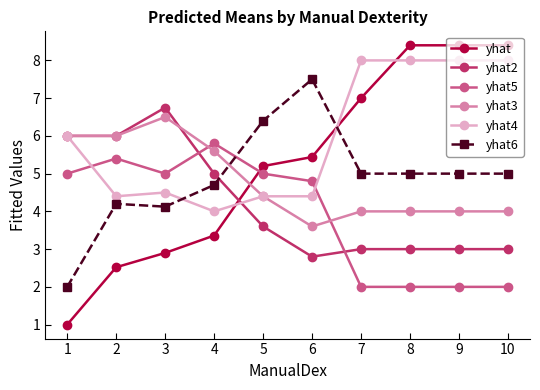

At how many categories does at least one series exceed 7?

5